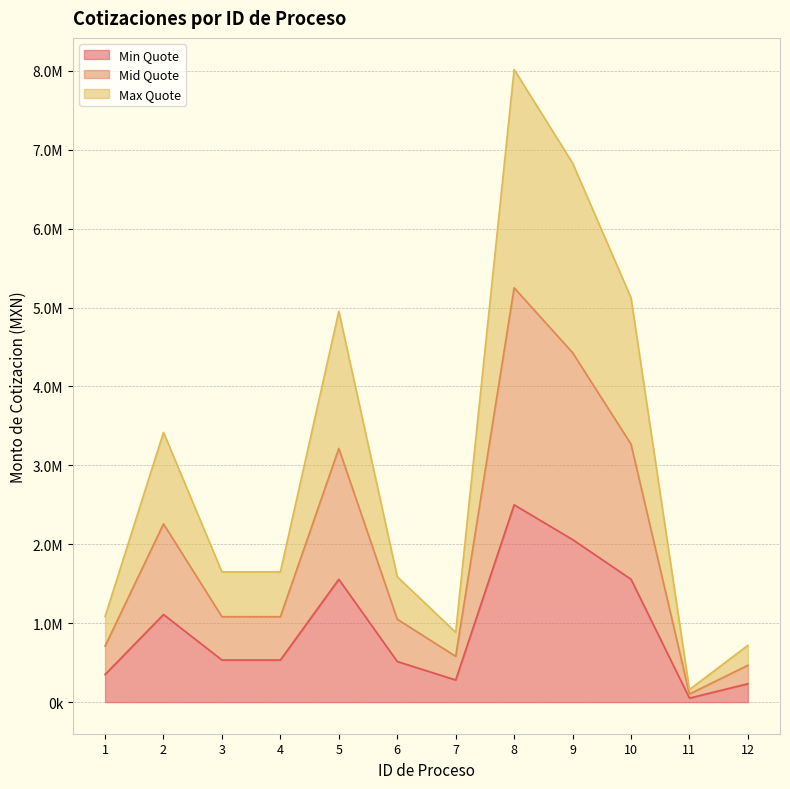

The value of Max Quote at 7 is 236587.0. True or false?

False